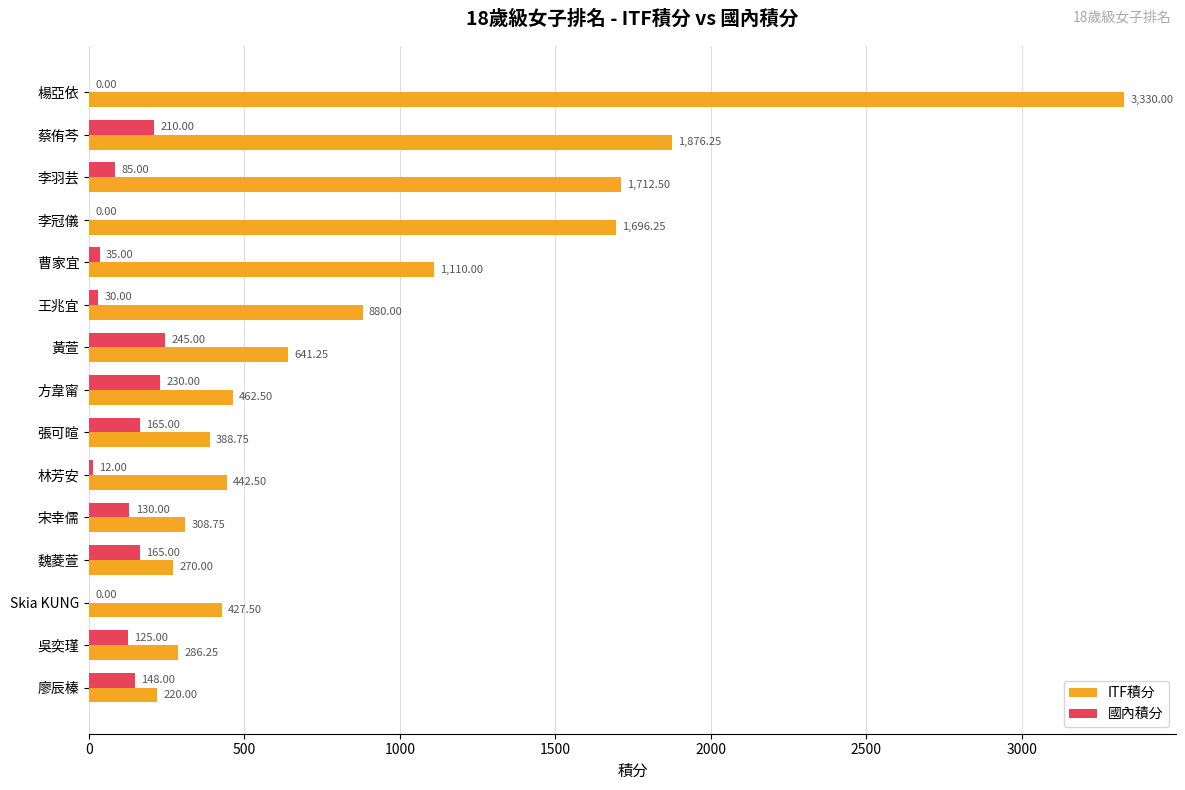

Which series has the widest spread of values?

ITF積分